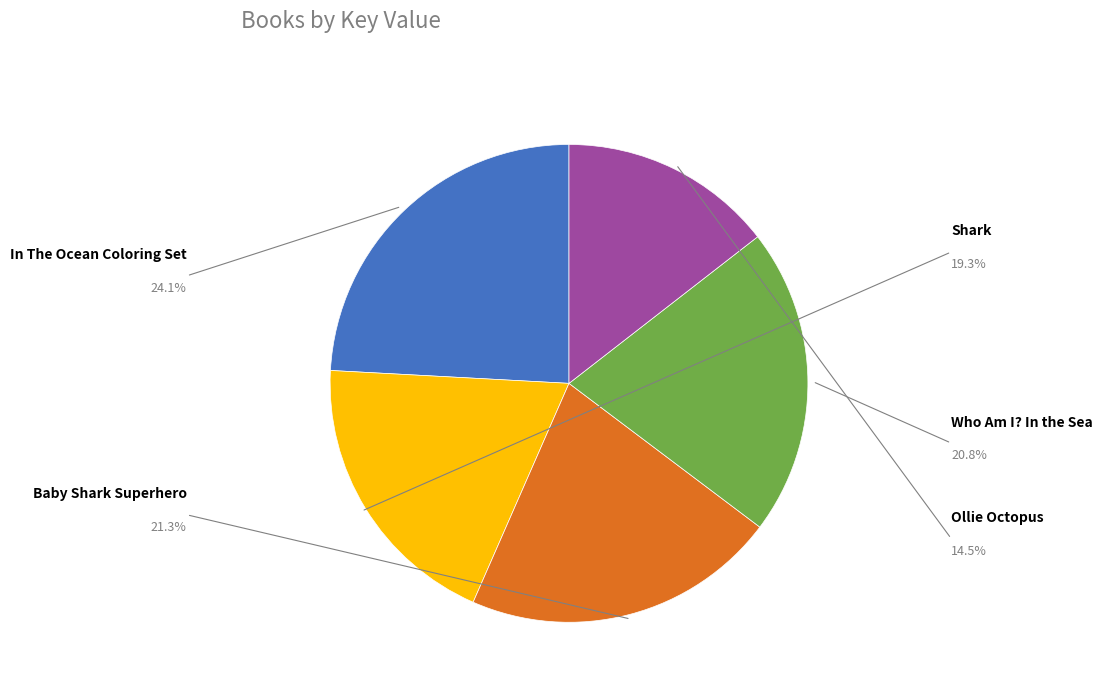

How many segments does this pie chart have?

5